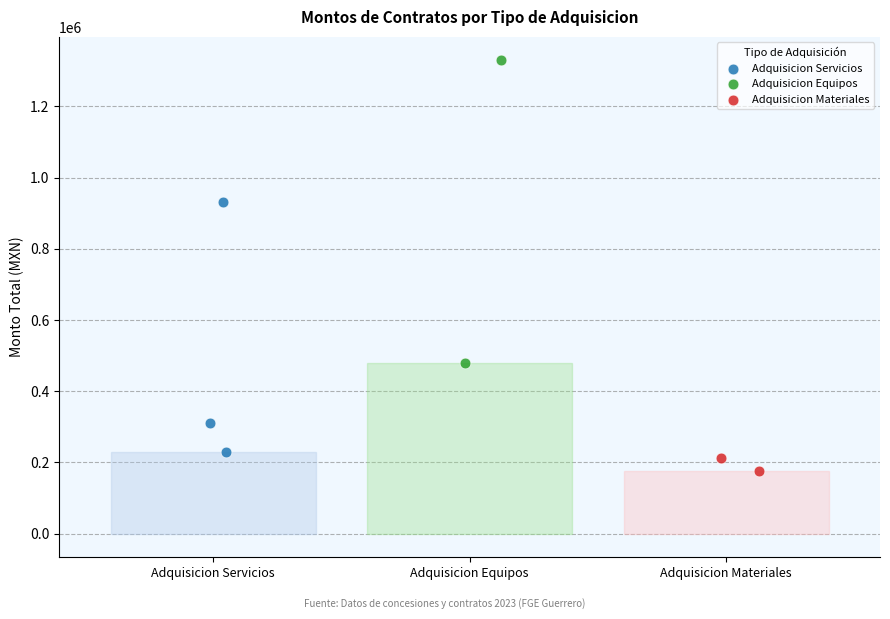

What are all the series names shown in the legend?

Adquisicion Servicios, Adquisicion Equipos, Adquisicion Materiales